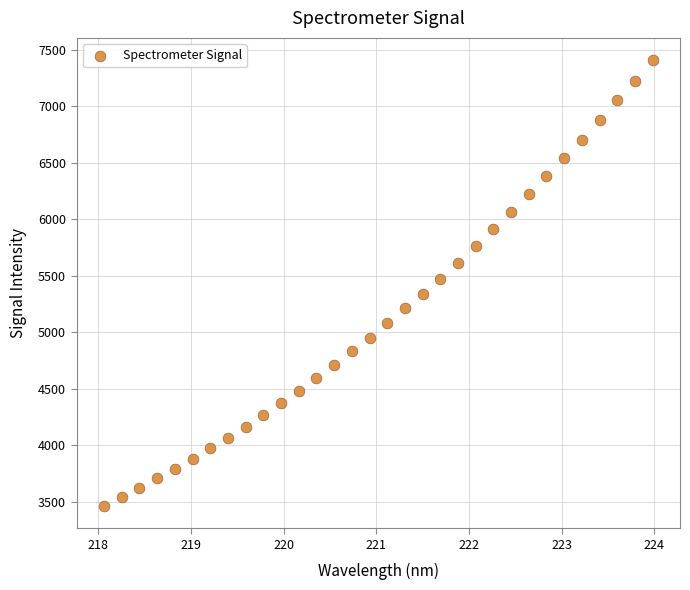

What is the range of X values (max minus min)?

5.9